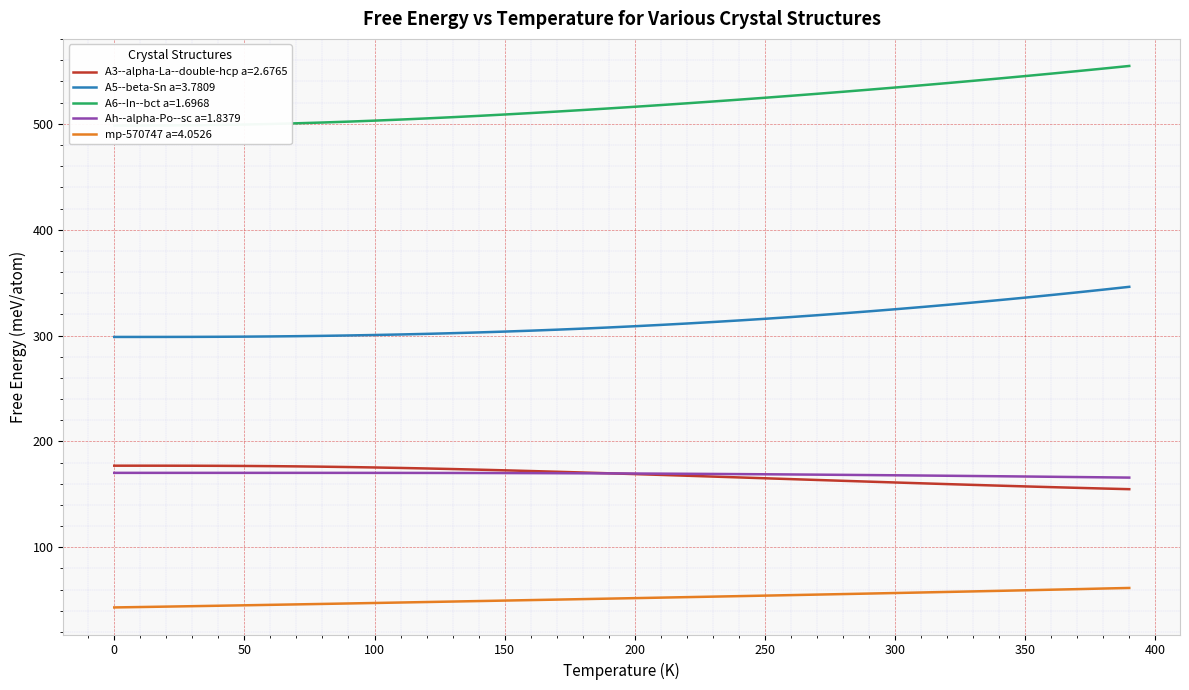

What is the minimum value for Ah--alpha-Po--sc a=1.8379?

165.8